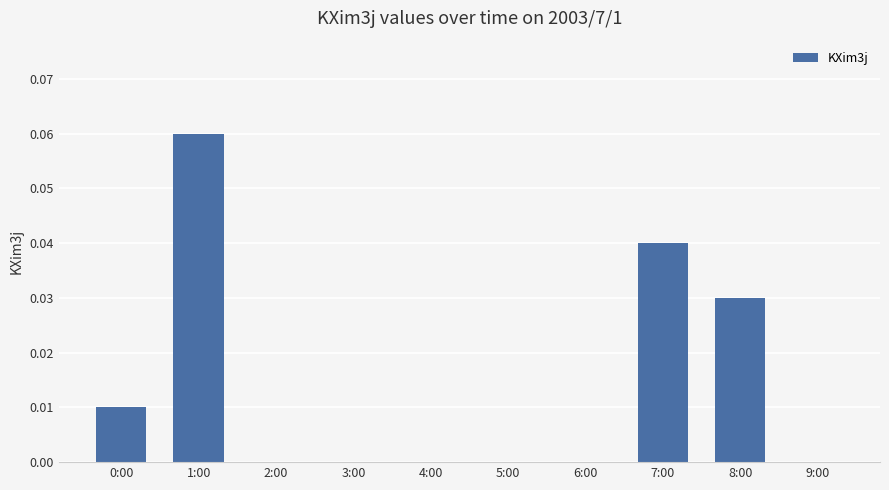

Which has a higher value, 7:00 or 6:00?

7:00